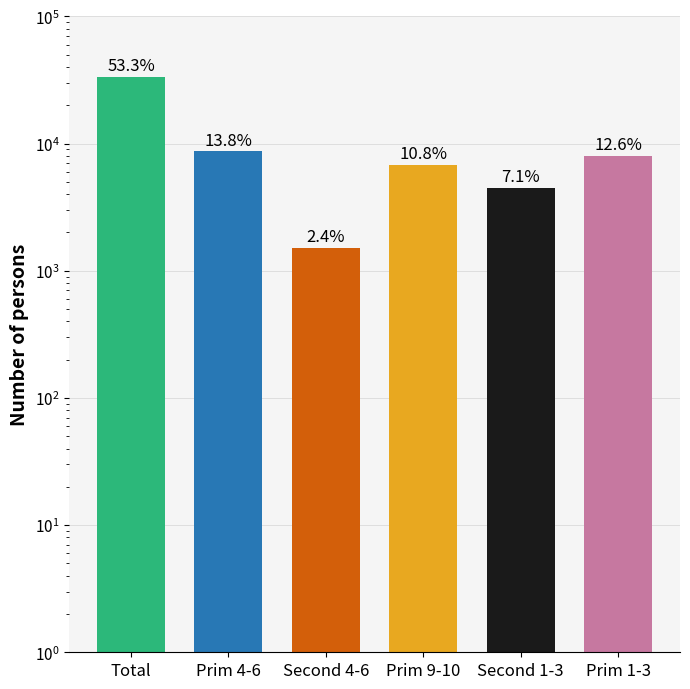

Count the number of values greater than 7979.

2